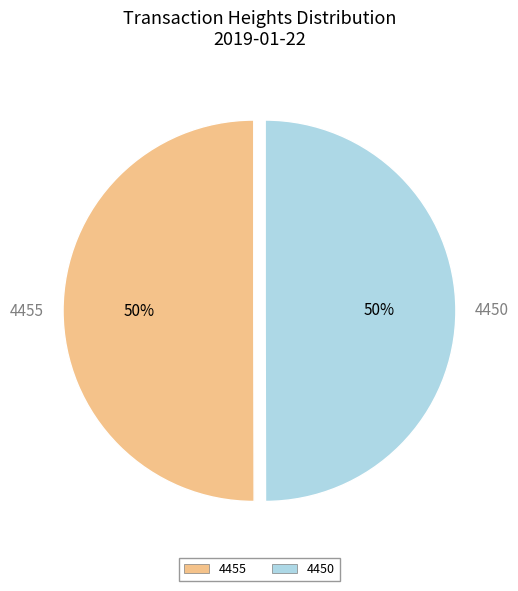

Combined, do 4455 and 4450 account for over 50%?

Yes